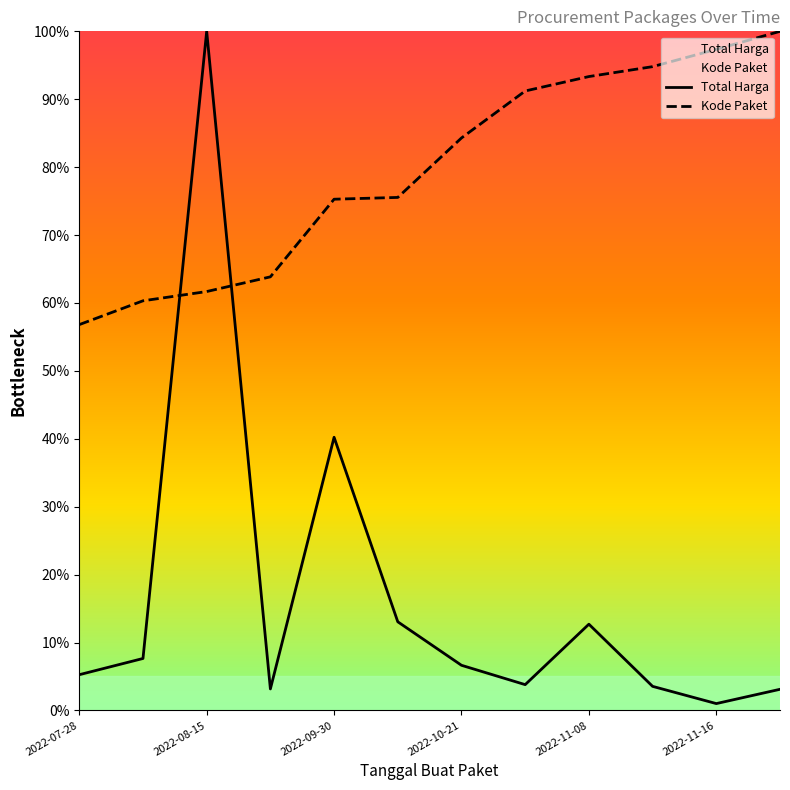

At which category is the sum across all series the highest?

2022-08-15